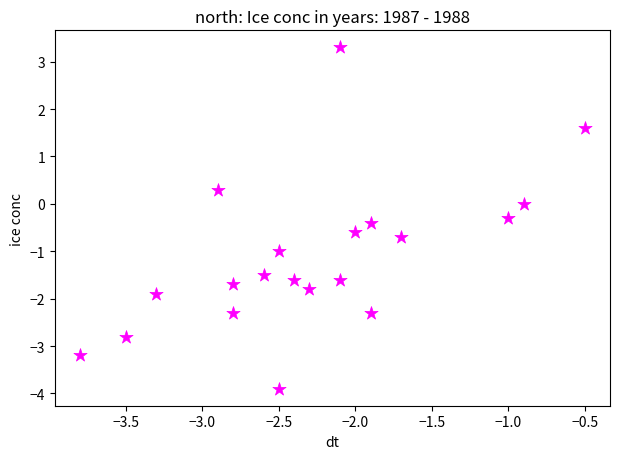

What is the range of X values (max minus min)?

3.3